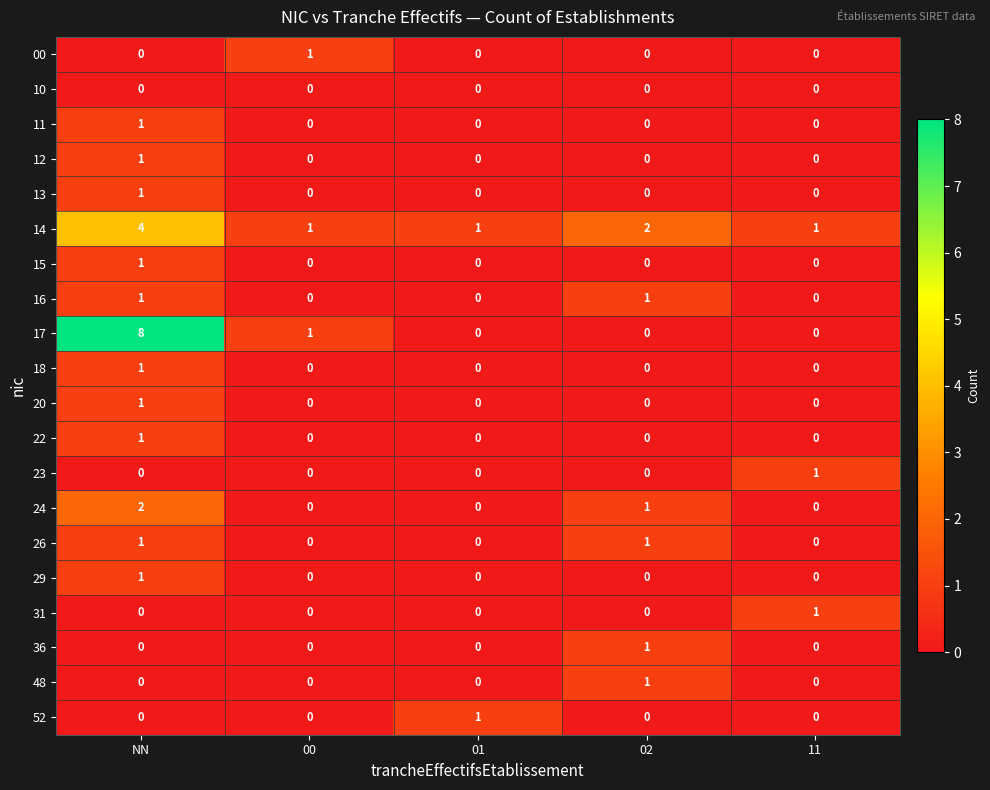

Is the value of 29 at 02 greater than the value of 17 at NN?

No